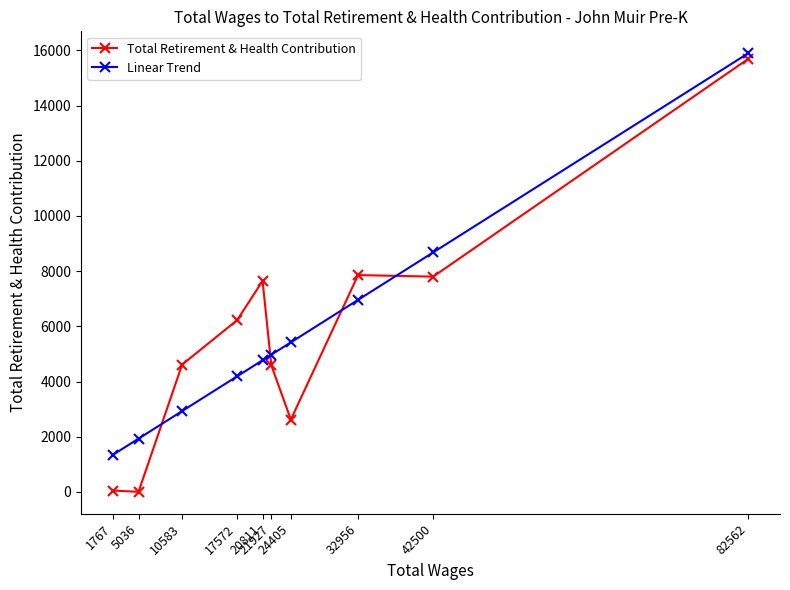

What is the maximum value for Total Retirement & Health Contribution?

15695.0